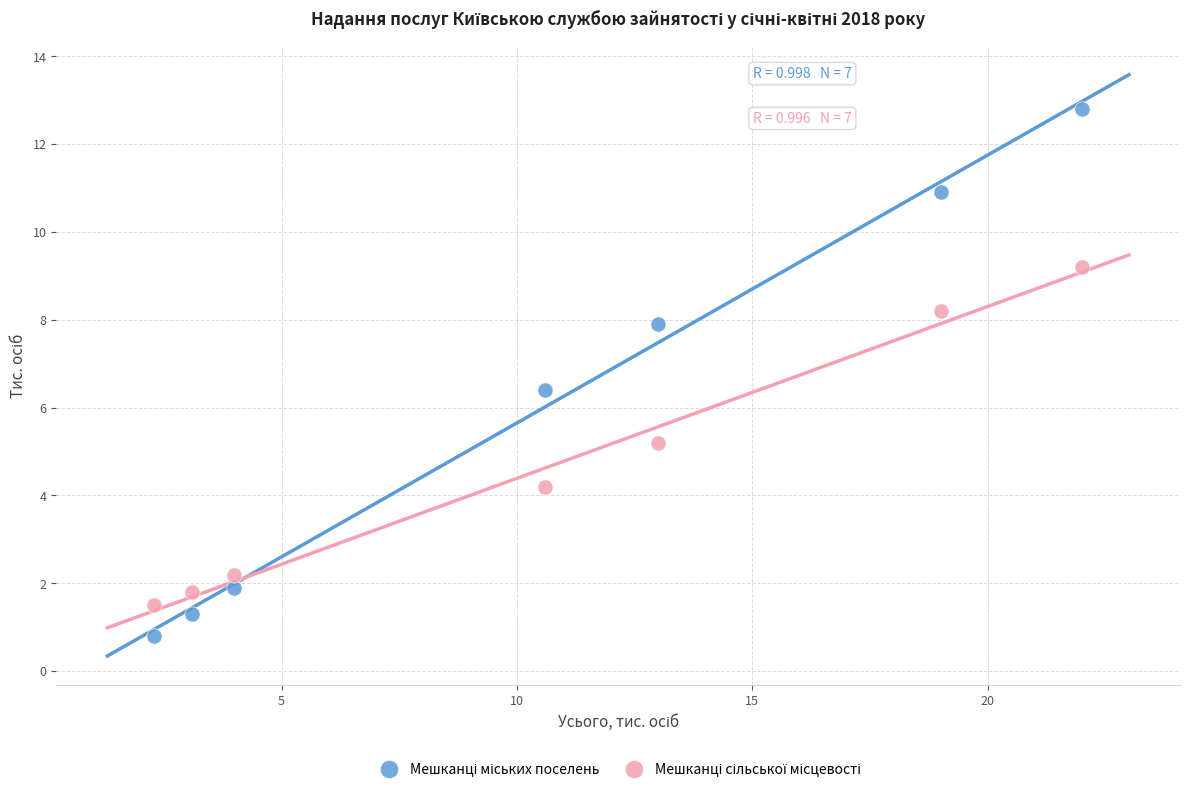

Across all data points, what is the range of X values (max minus min)?

19.7